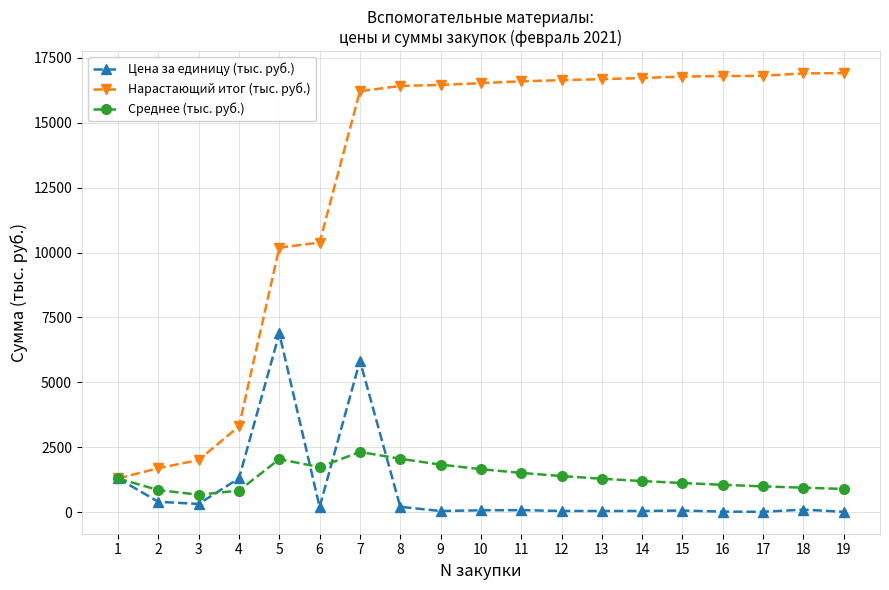

The Среднее (тыс. руб.) series shows 845.7 at 2. True or false?

True